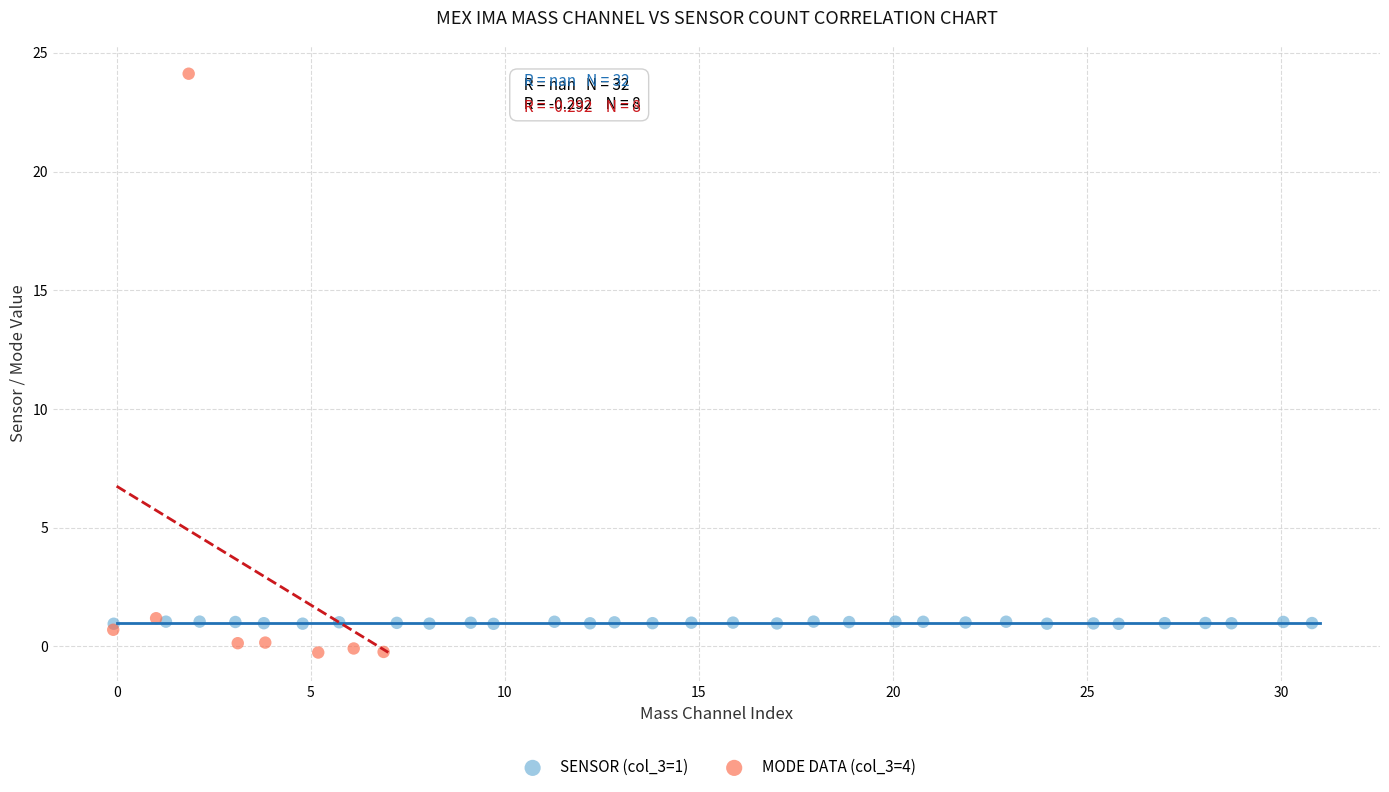

Which series reaches the maximum Y coordinate?

MODE DATA (col_3=4)